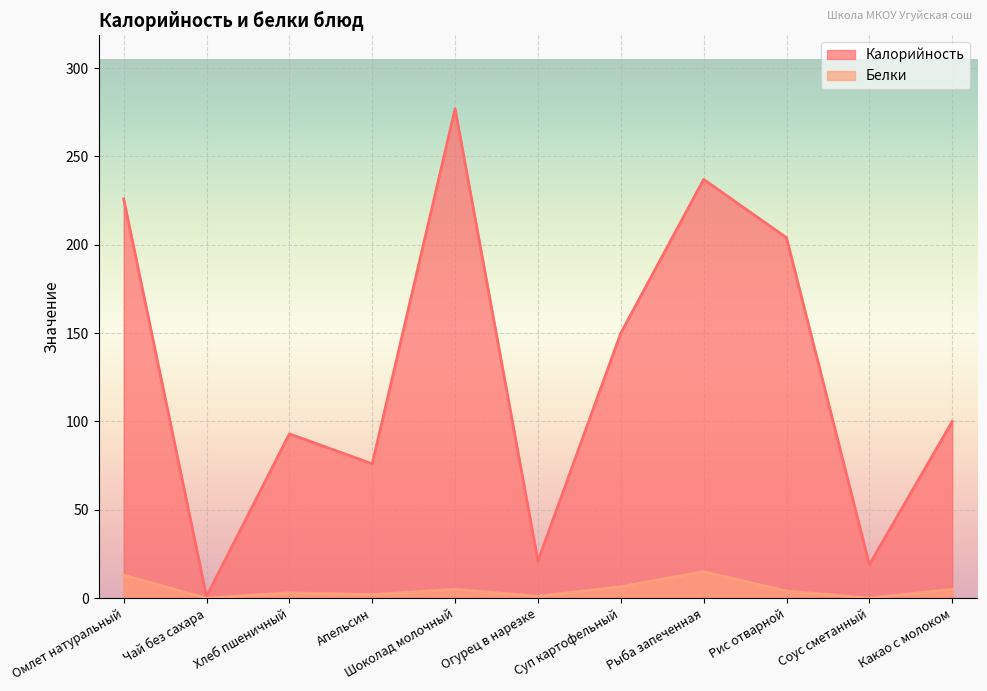

At which label is Калорийность closest to 139?

Суп картофельный